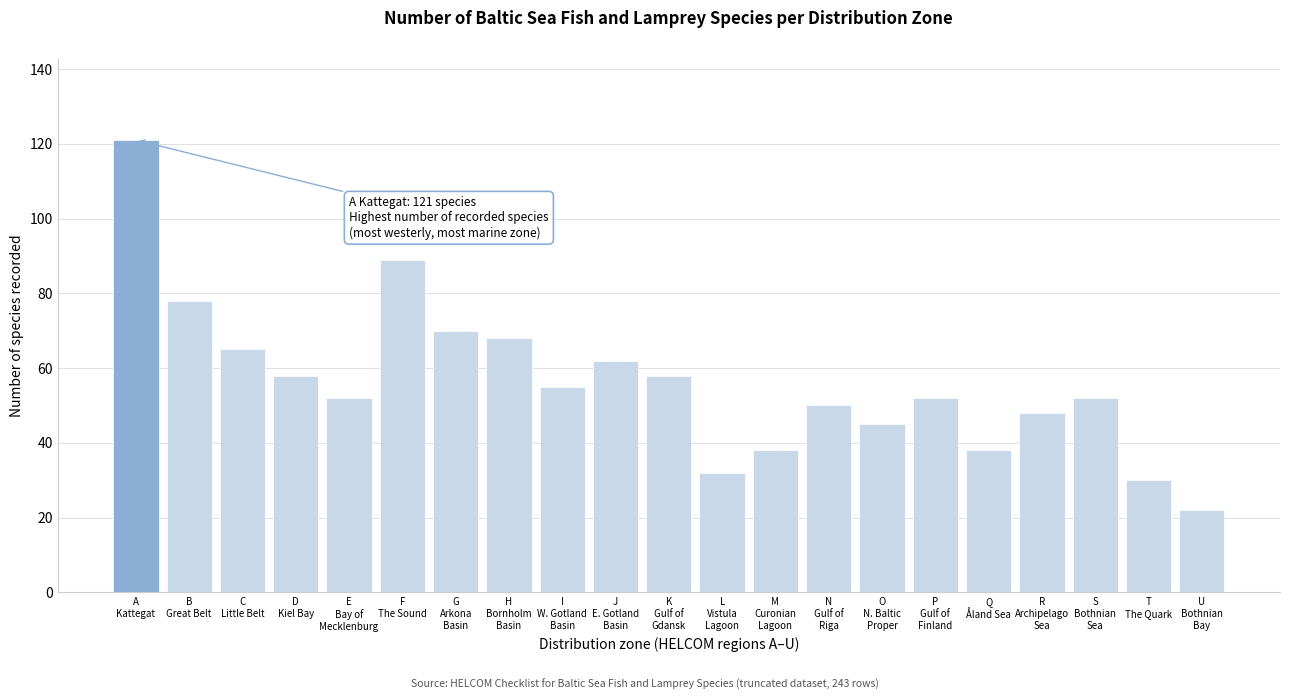

Reading right to left, transcribe all the data shown in this chart.

22	30	52	48	38	52	45	50	38	32	58	62	55	68	70	89	52	58	65	78	121